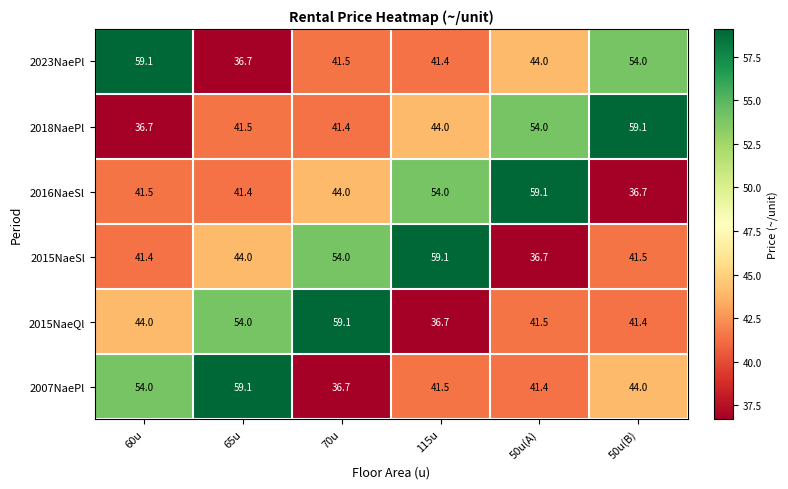

Count the number of data series in this chart.

6